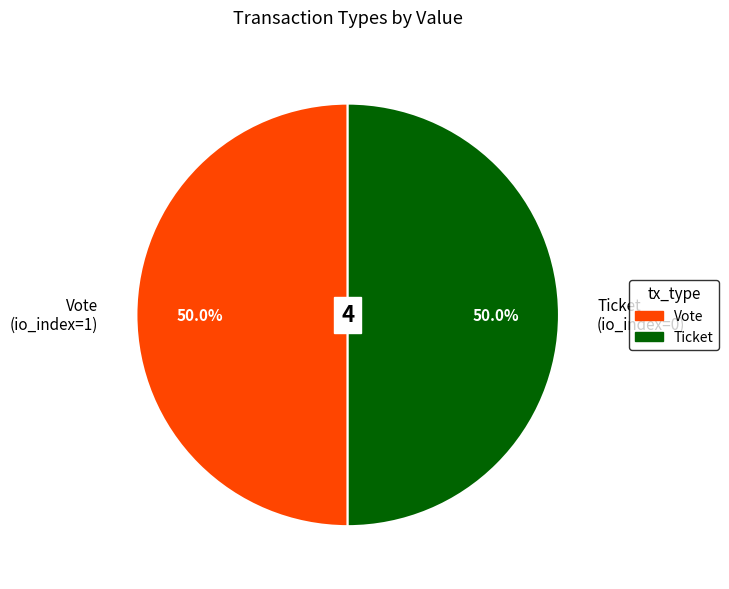

What is the ratio of the value at Vote (io_index=1) to the value at Ticket (io_index=0)?

1.0